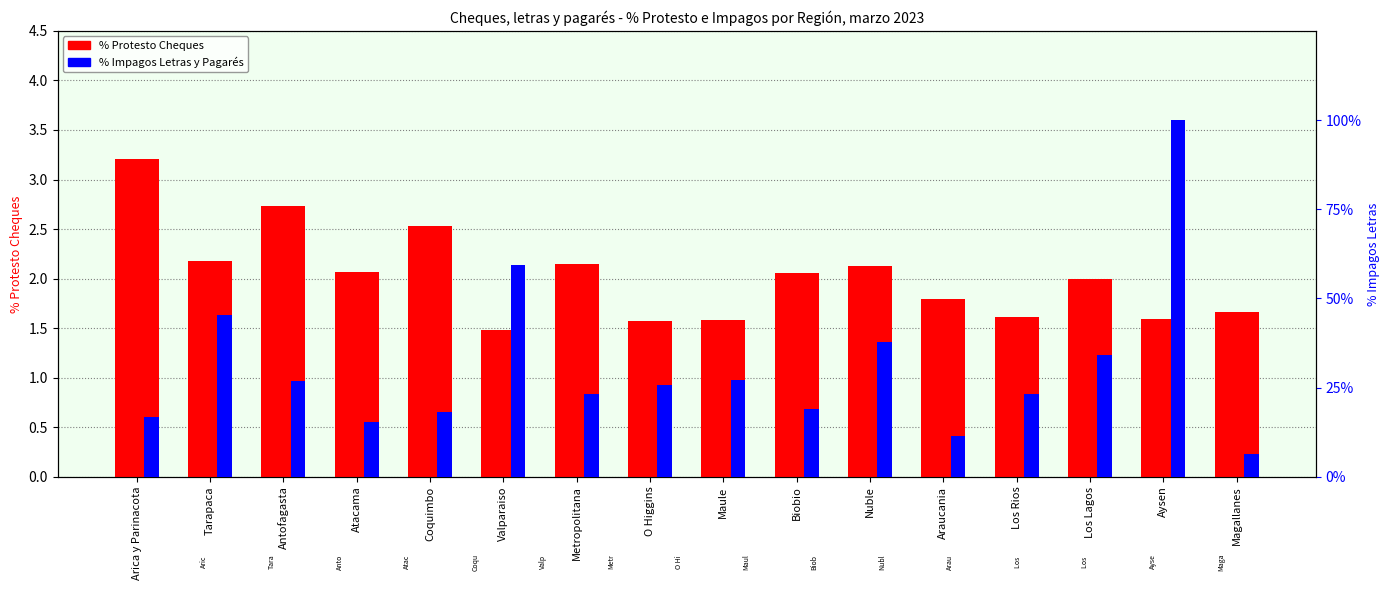

What is the difference between the maximum and minimum values in the % Protesto Cheques series?

1.7